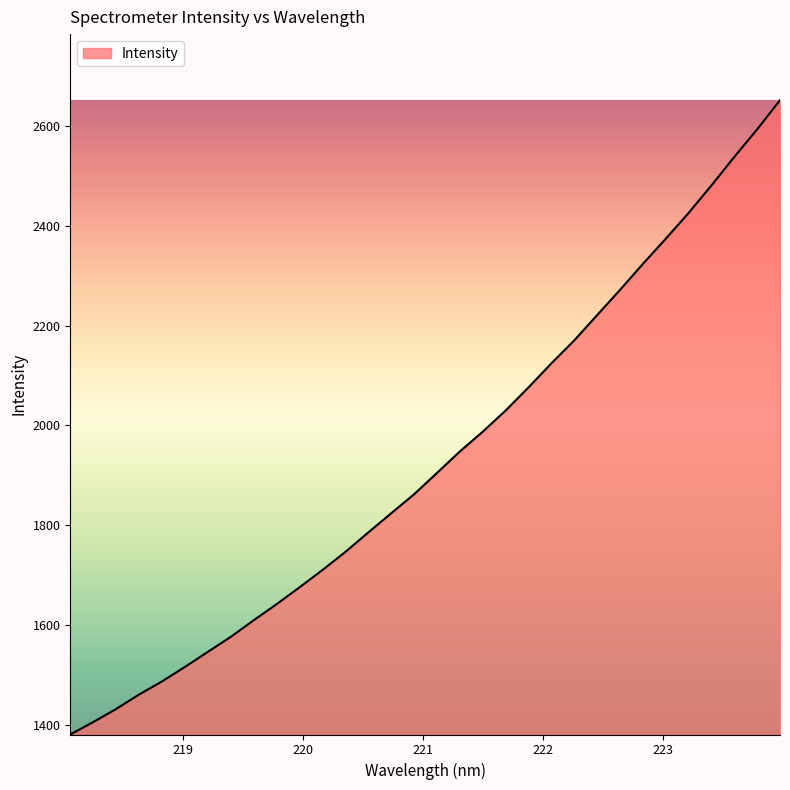

What is the greatest value displayed?

2652.6